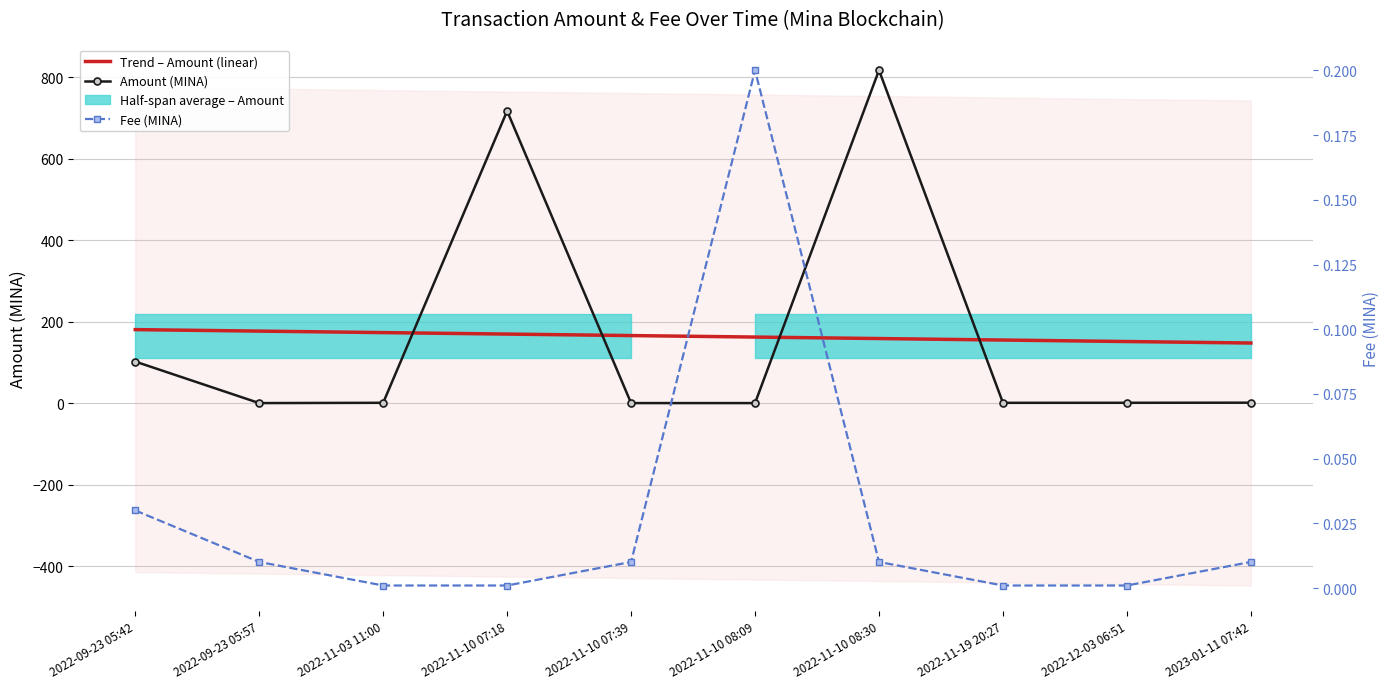

True or false: Amount (MINA) and Trend – Amount (linear) intersect in this chart.

True